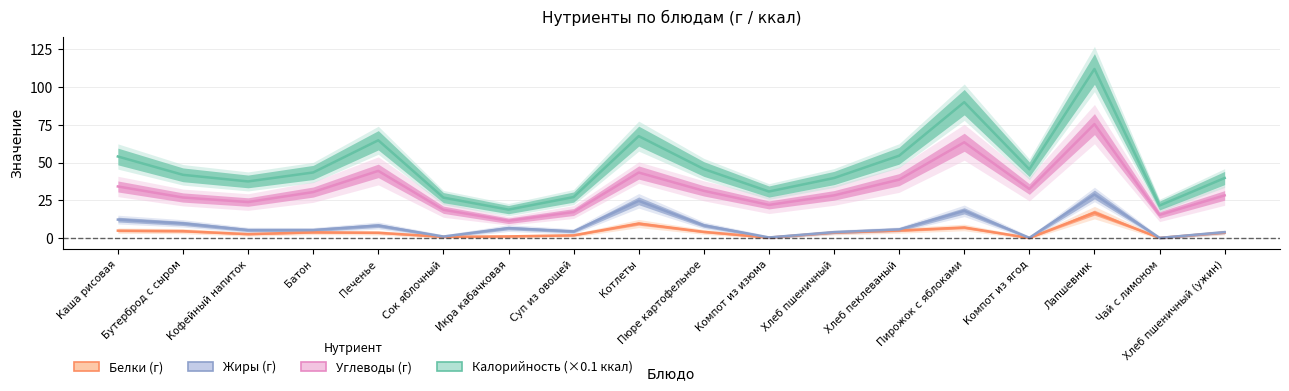

True or false: Белки and Калорийность intersect in this chart.

False